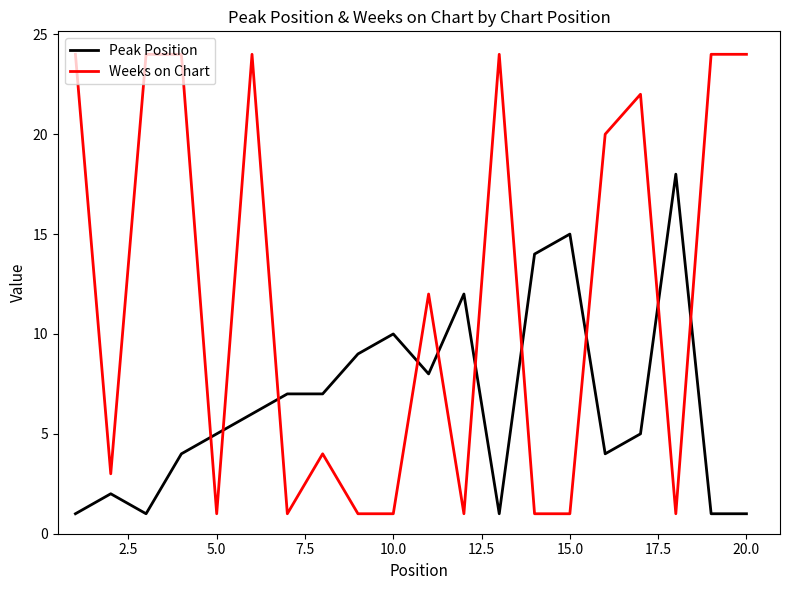

List the series in order of their overall mean, highest first.

Weeks on Chart, Peak Position